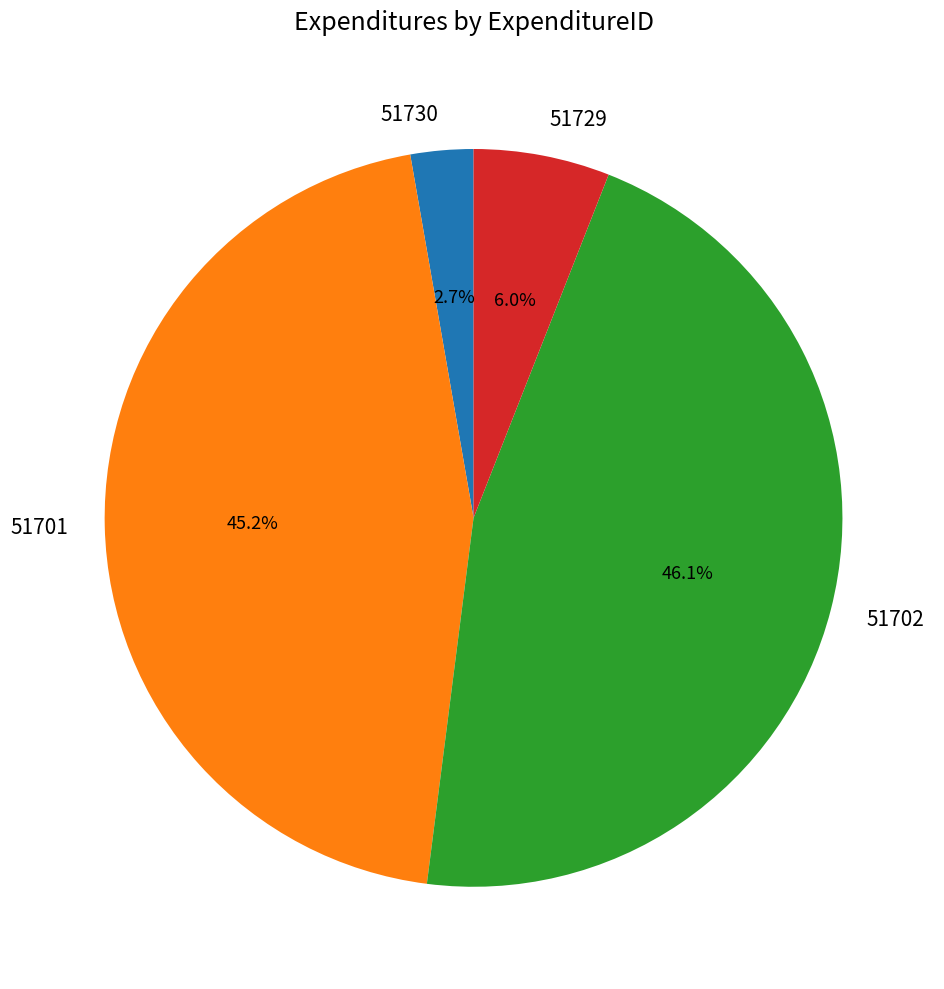

What is the largest slice in the pie chart?

51702